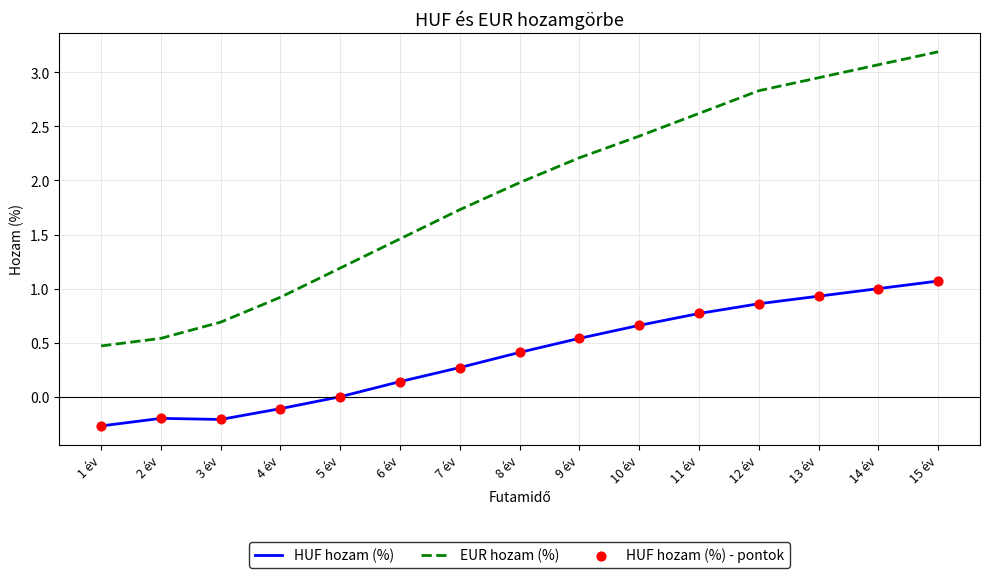

At how many categories does at least one series exceed 0?

15